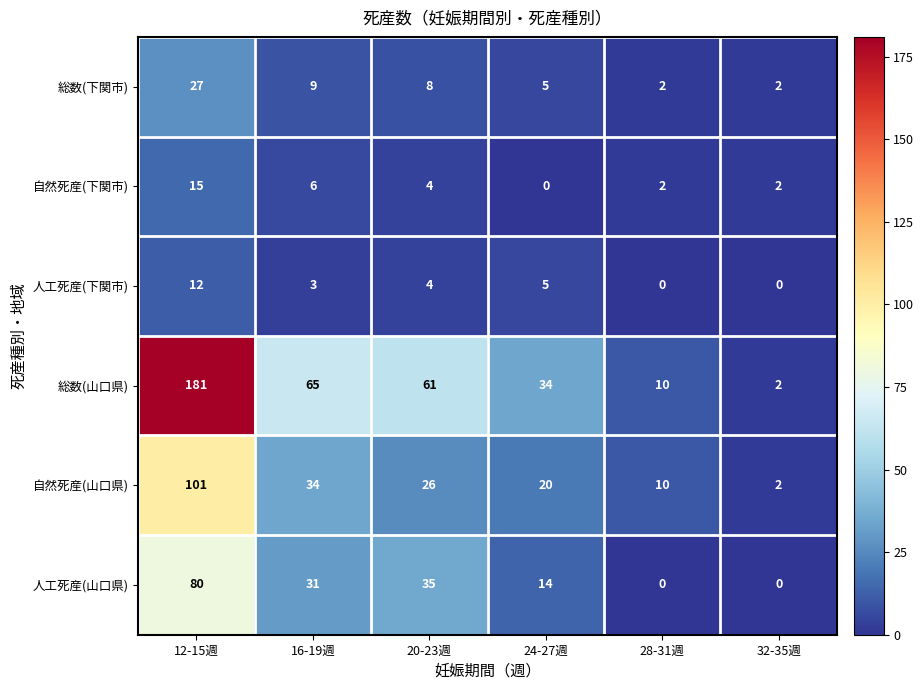

At which category does the chart reach its peak across all series?

12-15週